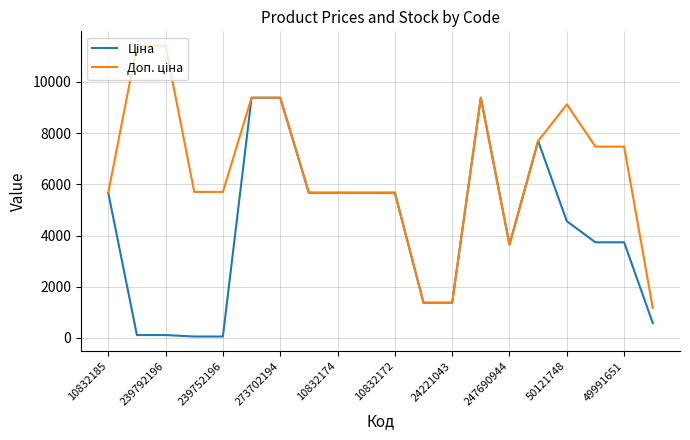

What is the maximum value shown in the chart?

11410.0